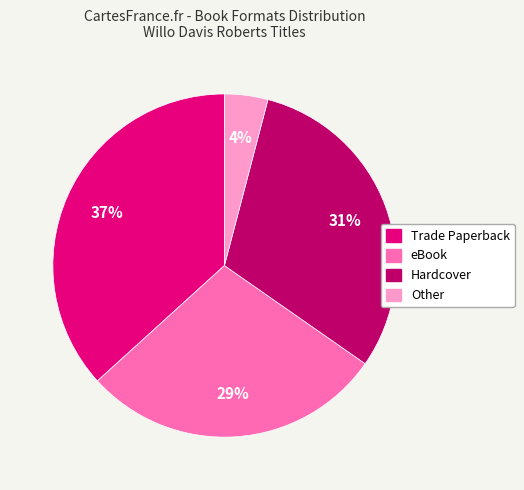

True or false: Other accounts for 4% of the total.

True